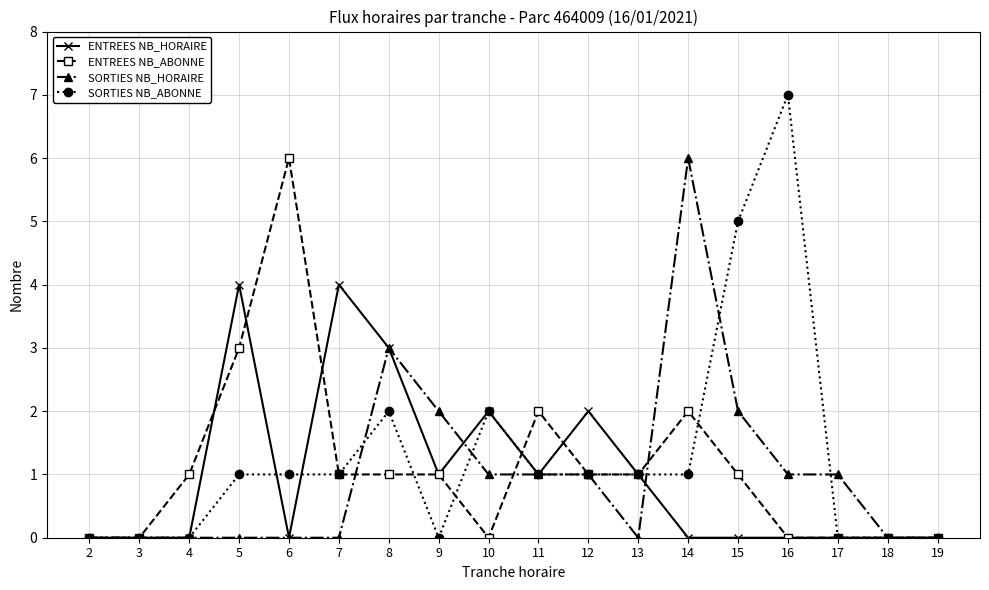

Which series has the largest total across all categories?

SORTIES NB_ABONNE